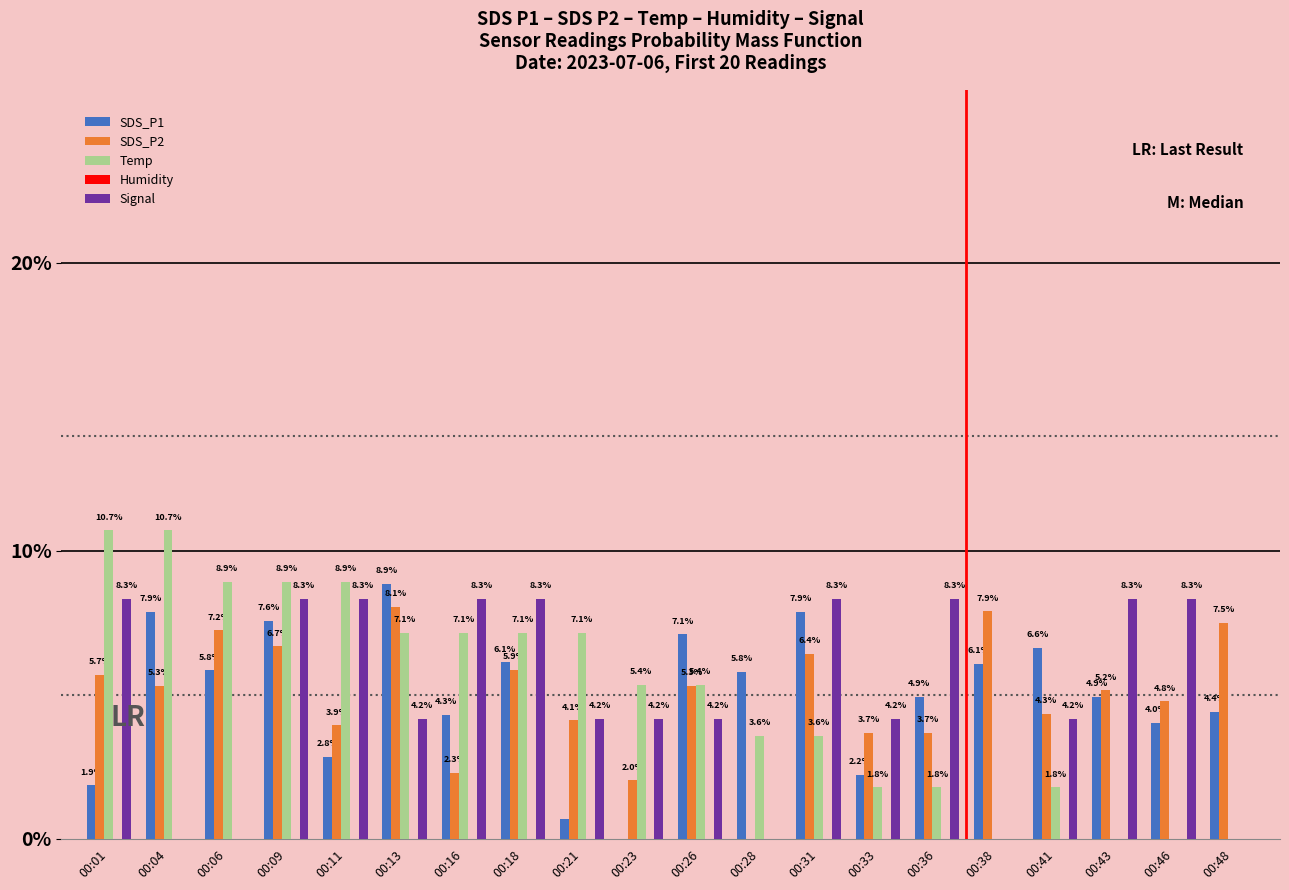

Which series has the largest range (max minus min)?

Temp